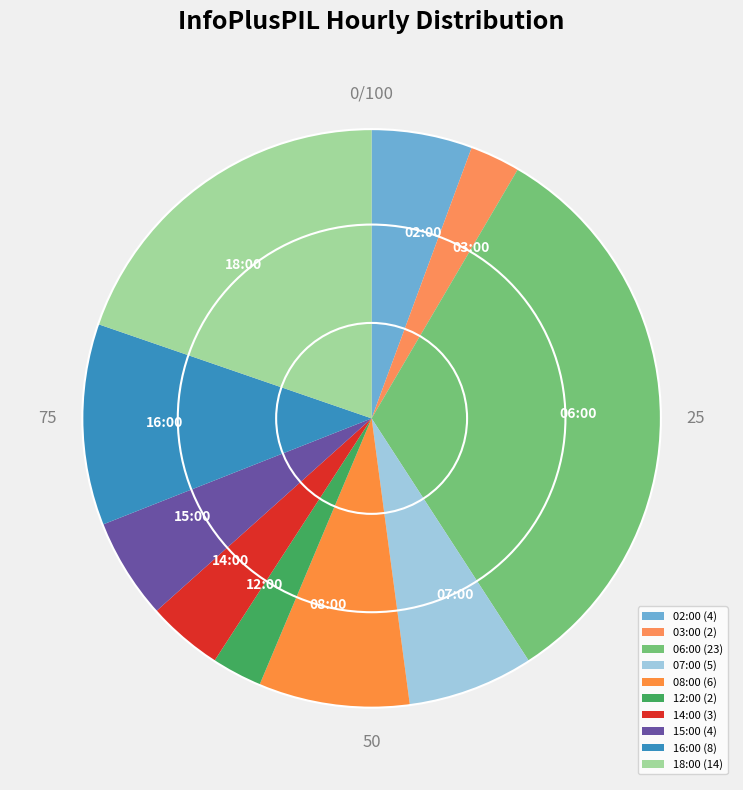

To the nearest percent, what is the average slice percentage?

10%